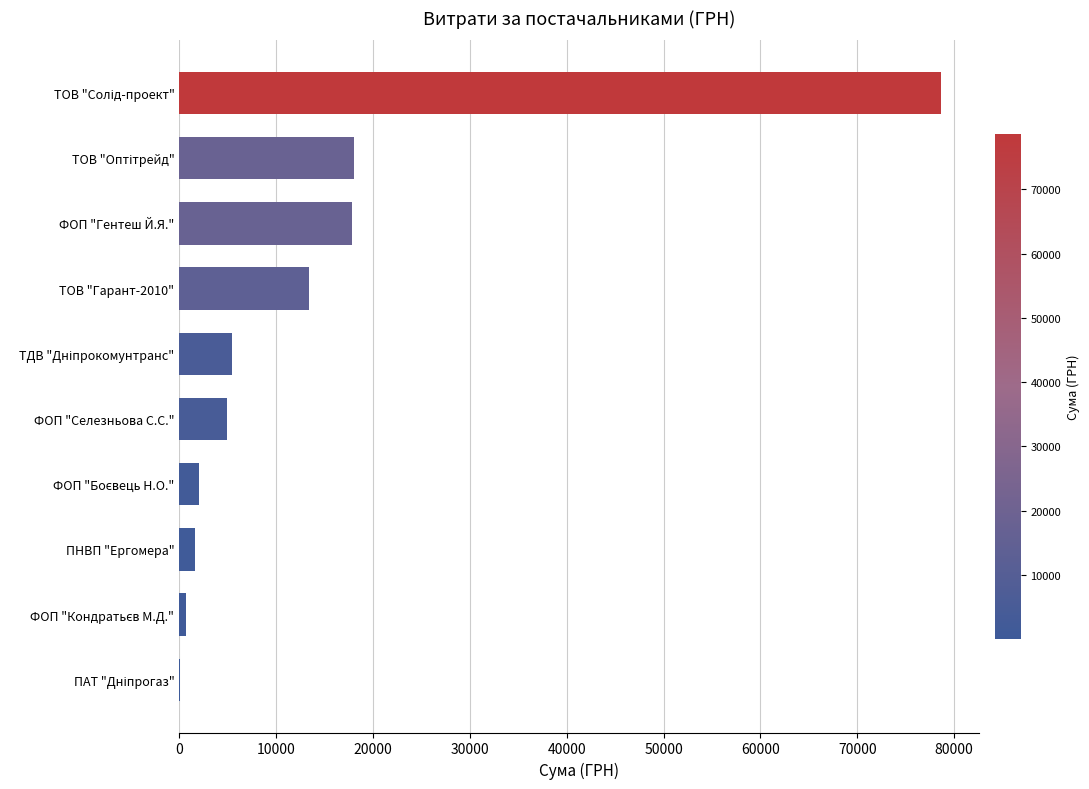

What is the sum of all values?

142643.0